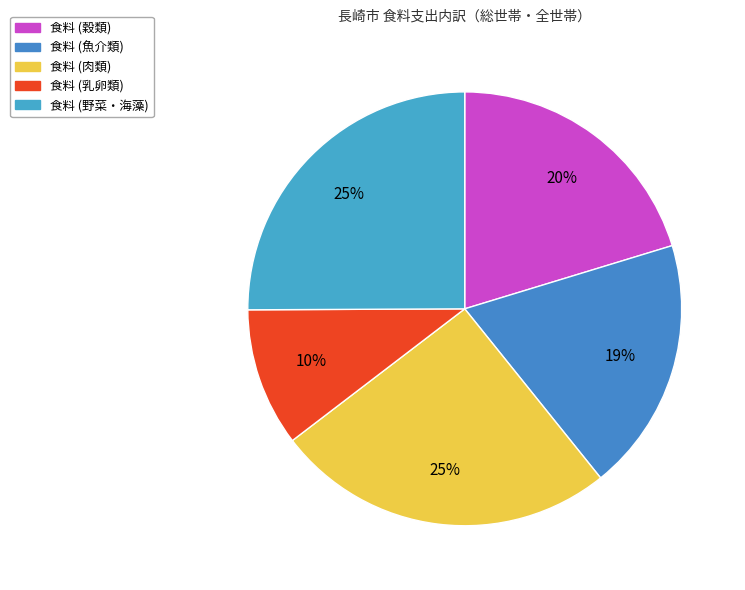

How many segments does this pie chart have?

5